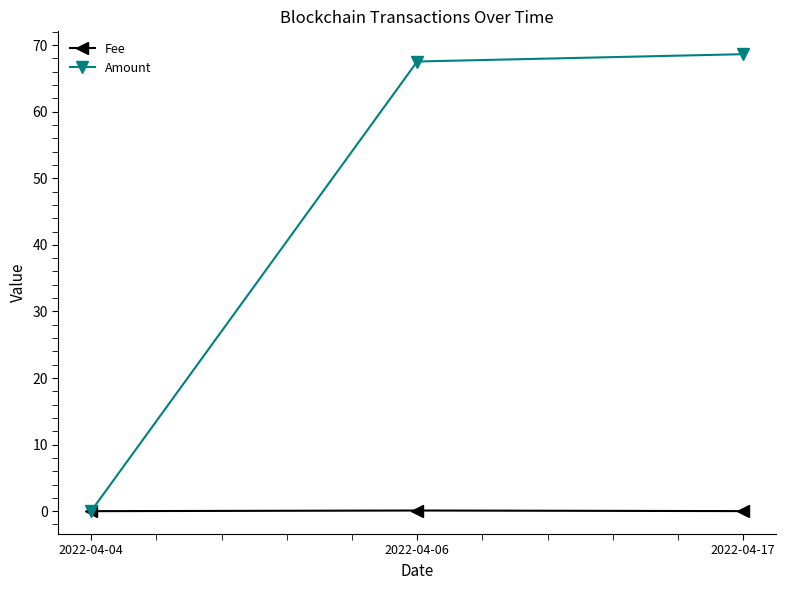

What is the maximum value shown in the chart?

68.6